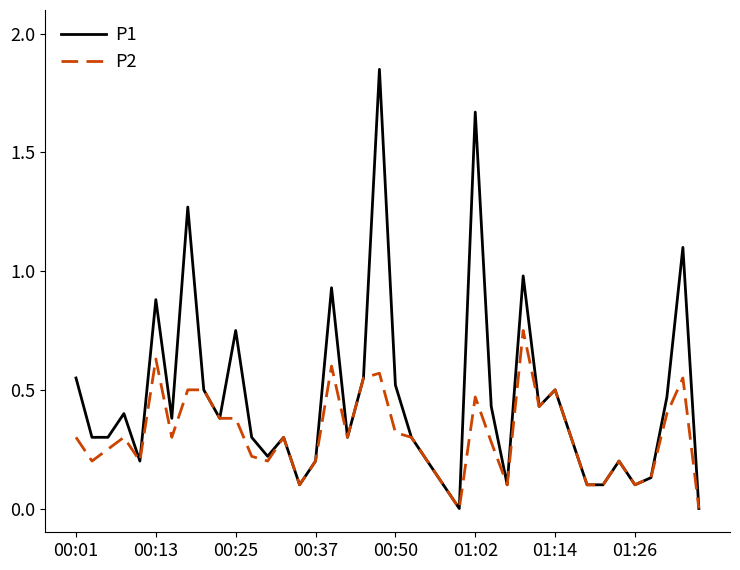

List the series in order of their peak value, lowest first.

P2, P1